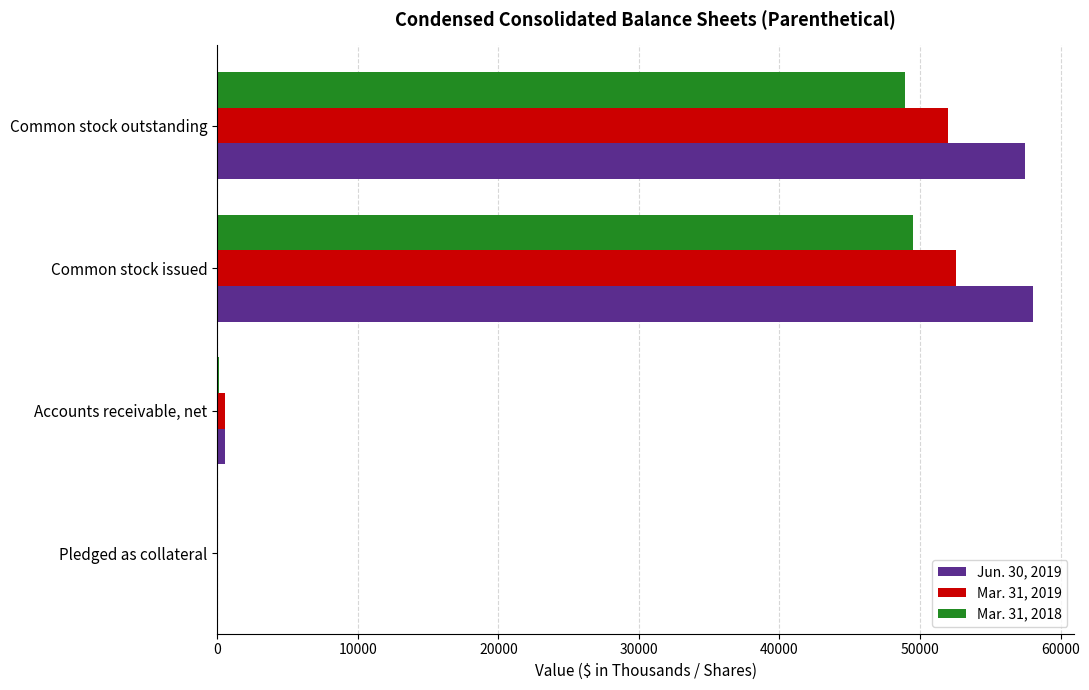

Is the value of Mar. 31, 2018 at Pledged as collateral greater than the value of Mar. 31, 2019 at Common stock outstanding?

No